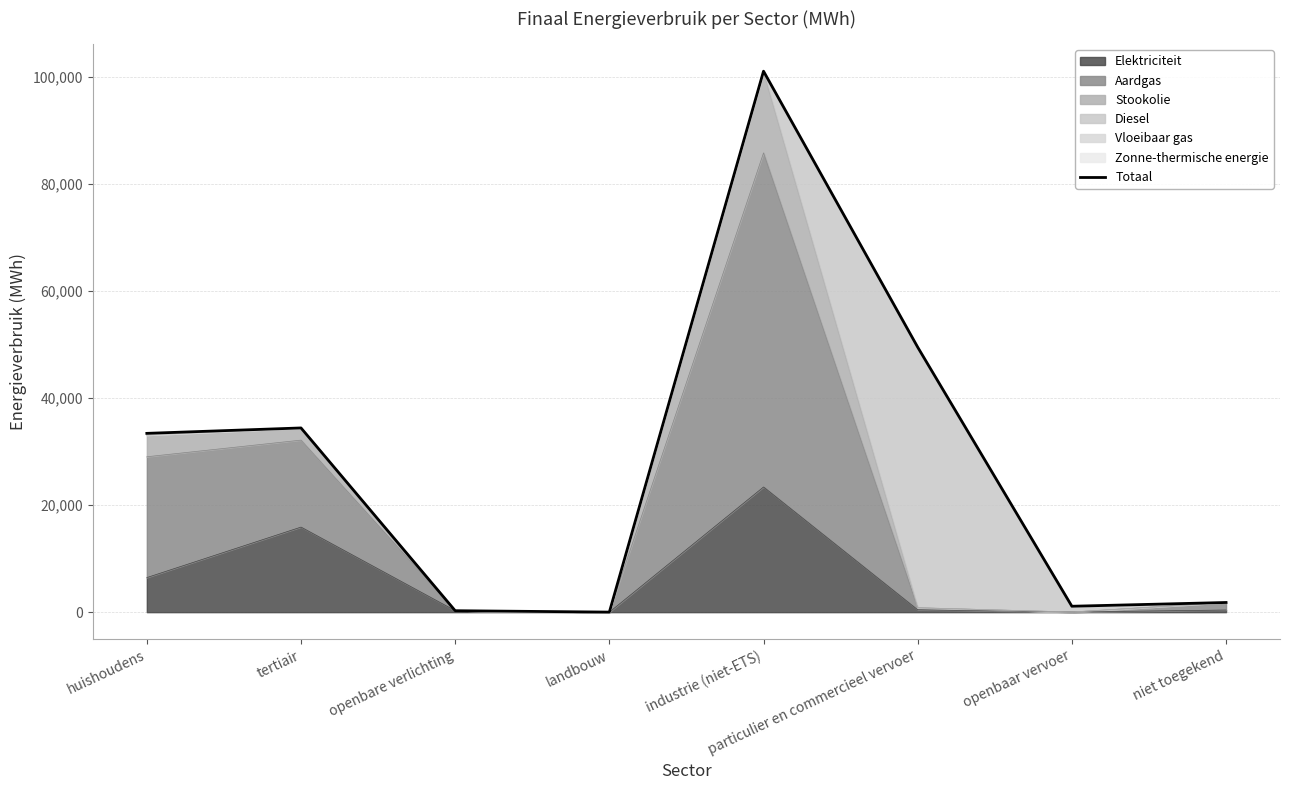

Approximately how many times larger is the value at particulier en commercieel vervoer compared to industrie (niet-ETS)?

0.5